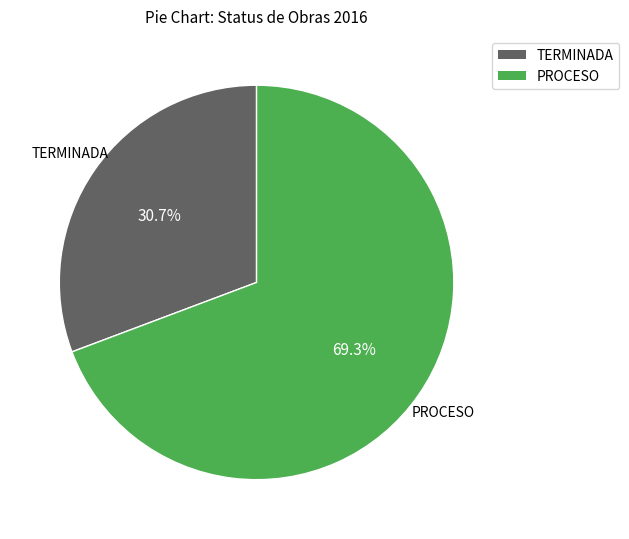

Count the number of slices in the pie.

2